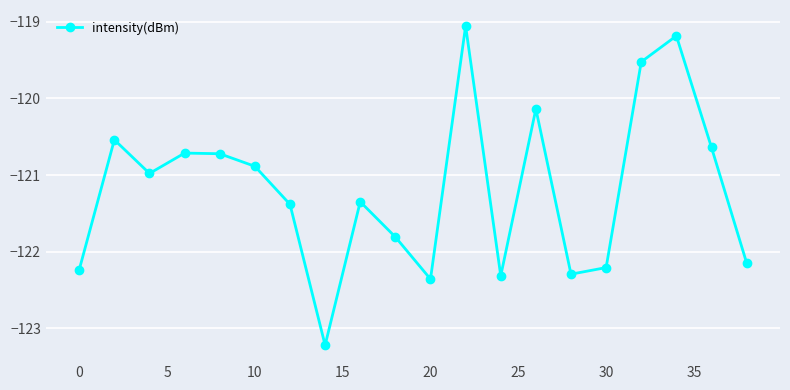

Does the chart have visible grid lines?

Yes